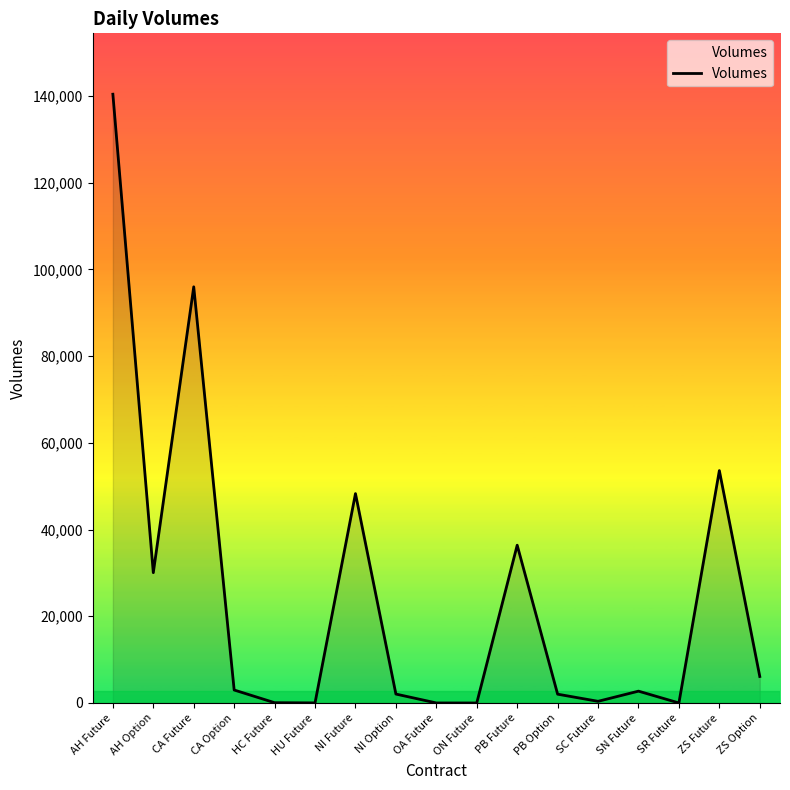

At which label is the value closest to 70191?

ZS Future